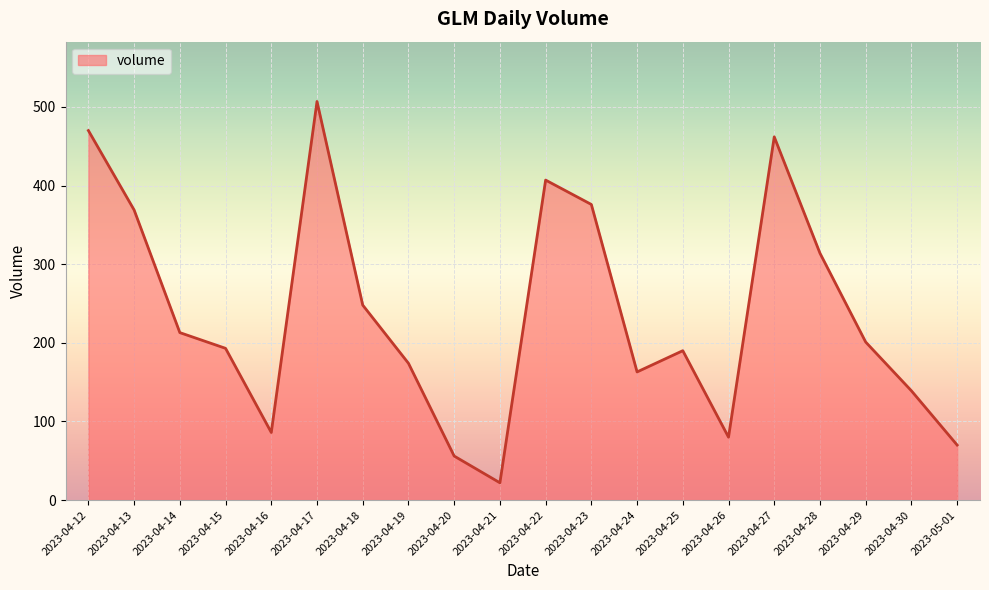

What value does the data have at 2023-04-20, to the nearest 5?

55